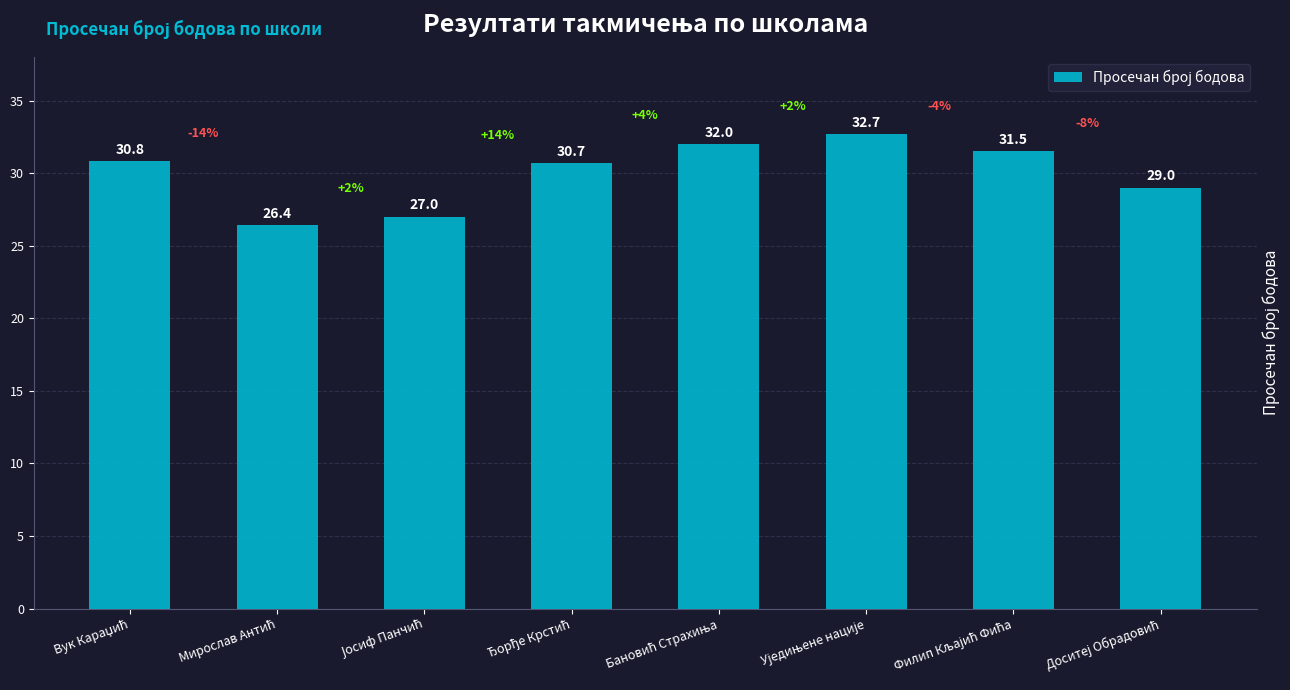

What is the value of the 2nd bar from the left?

26.4